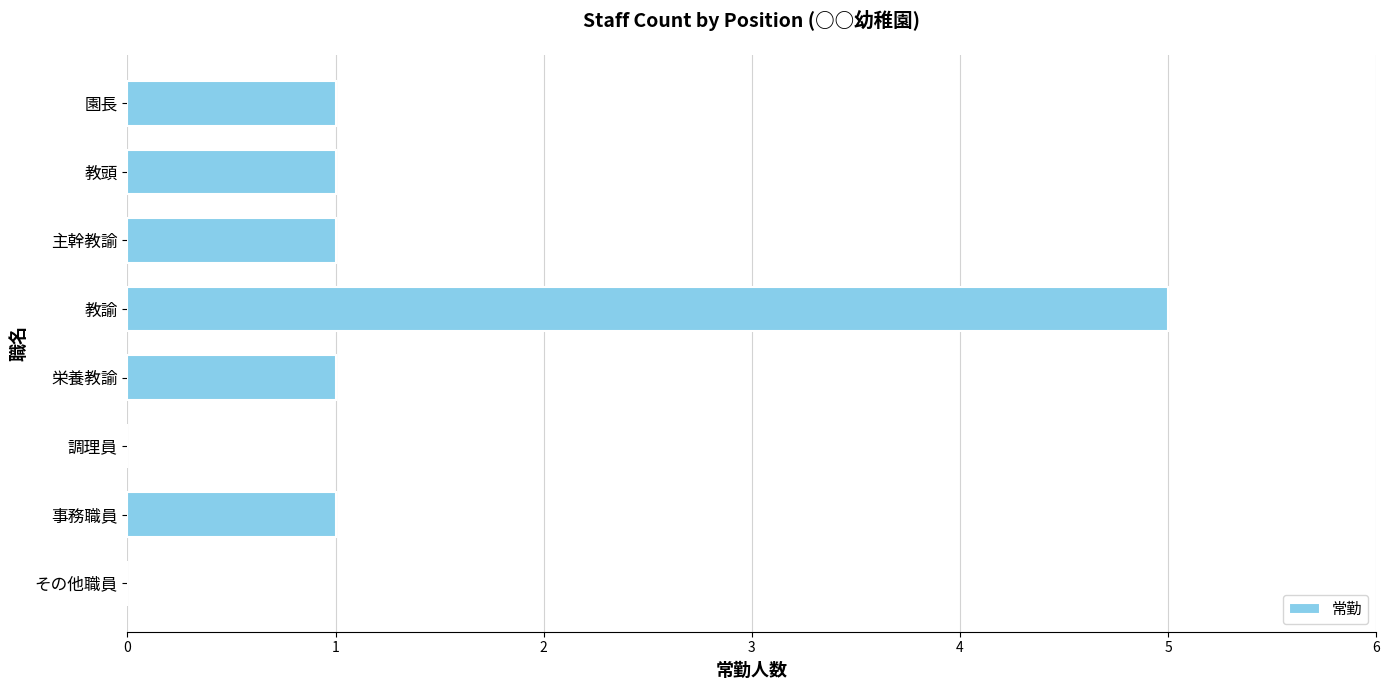

Are the bars horizontal?

Yes